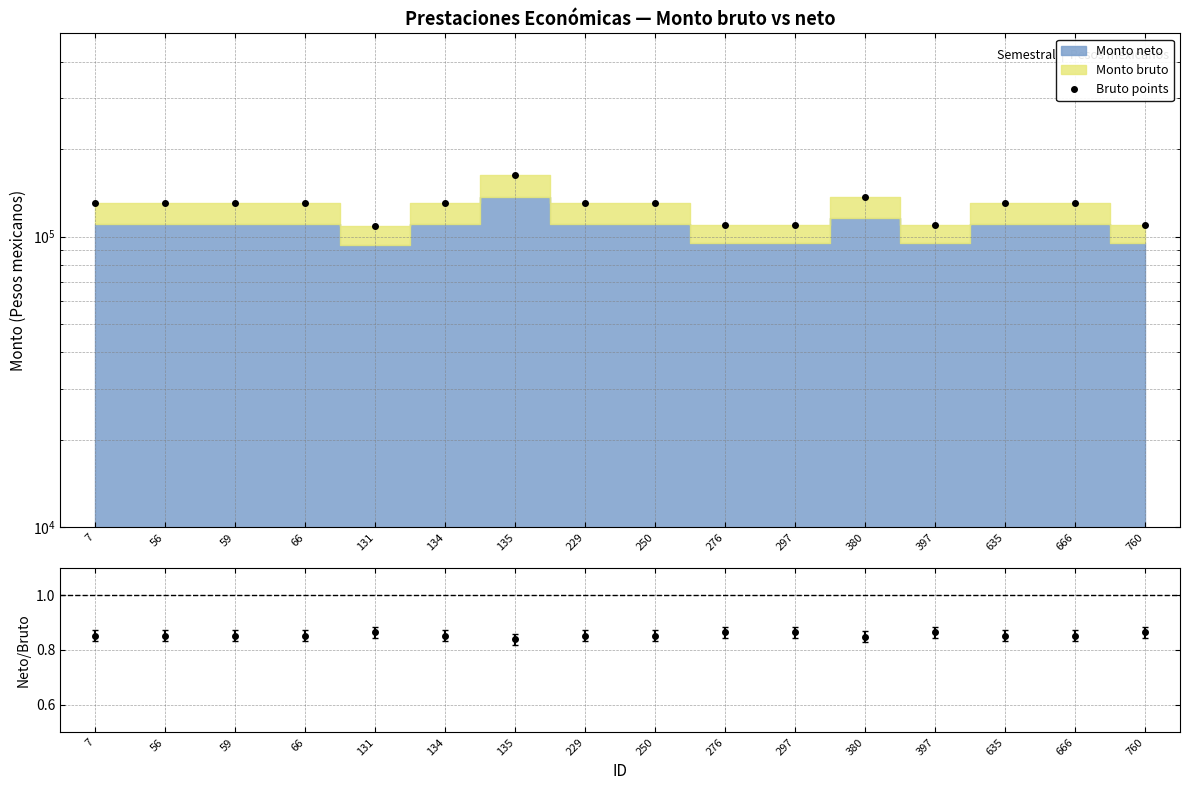

List the labels in order of value, smallest first.

131, 276, 297, 397, 760, 7, 56, 59, 66, 134, 229, 250, 635, 666, 380, 135